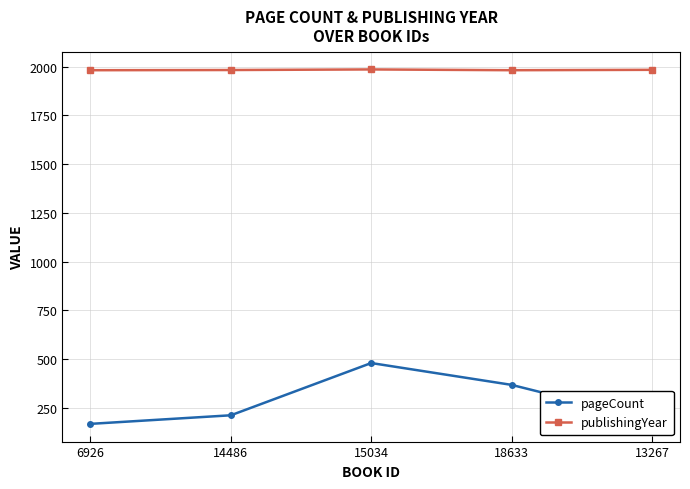

How many lines are shown in the chart?

2